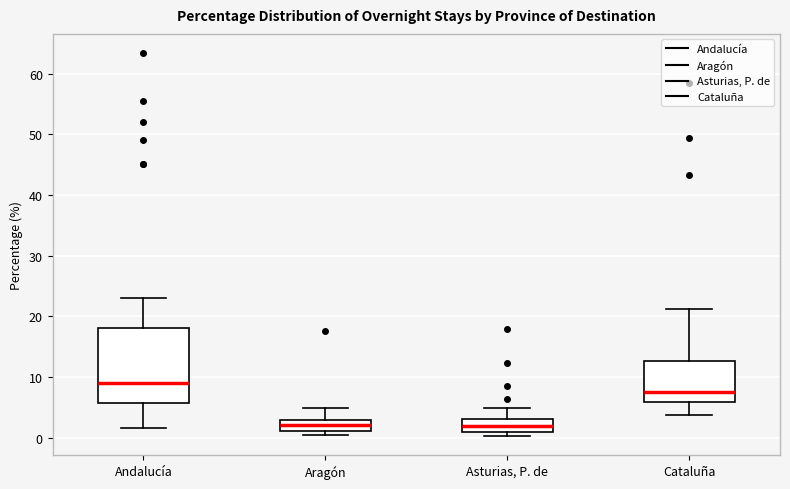

Reading left to right, transcribe this box plot: for each box, give where its median line is, the range the box spans, and where its two whiskers end, as read against the y-axis. The values are not printed on the chart, so give them approximately, as read against the axis.

Andalucía: median 9, box 6 to 18, whiskers 2 to 23
Aragón: median 2, box 1 to 3, whiskers 1 (just below the box's lower edge) to 5
Asturias, P. de: median 2, box 1 to 3, whiskers 0 to 5
Cataluña: median 8, box 6 to 13, whiskers 4 to 21